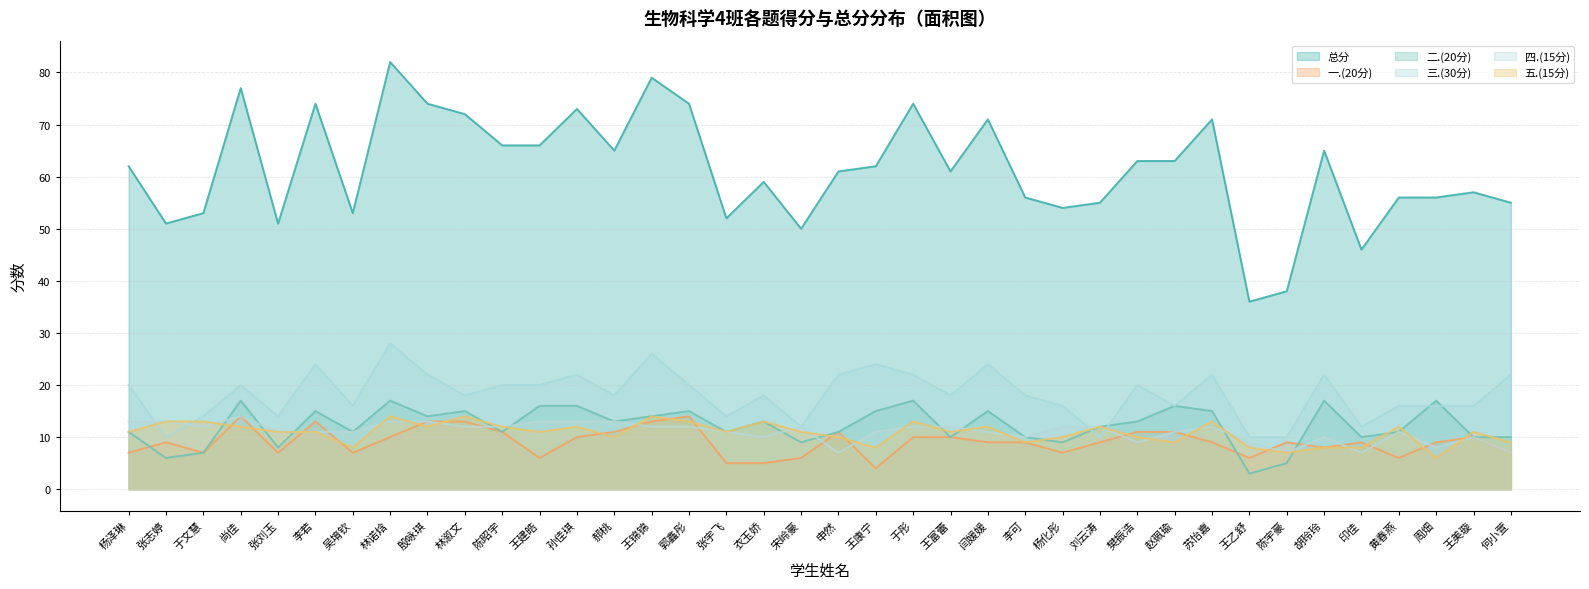

Where does the 四.(15分) series first go above 12?

杨泽琳